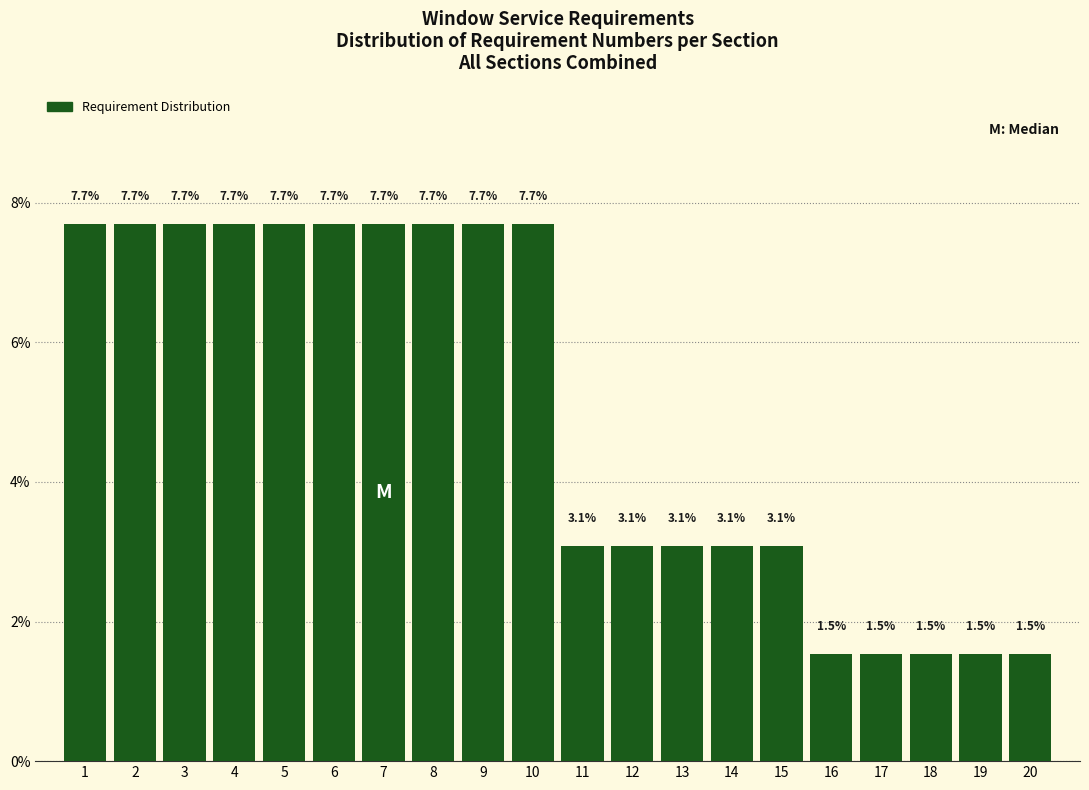

What is the height of the bar covering 19.5 to 20.5 on the x-axis?

1.5